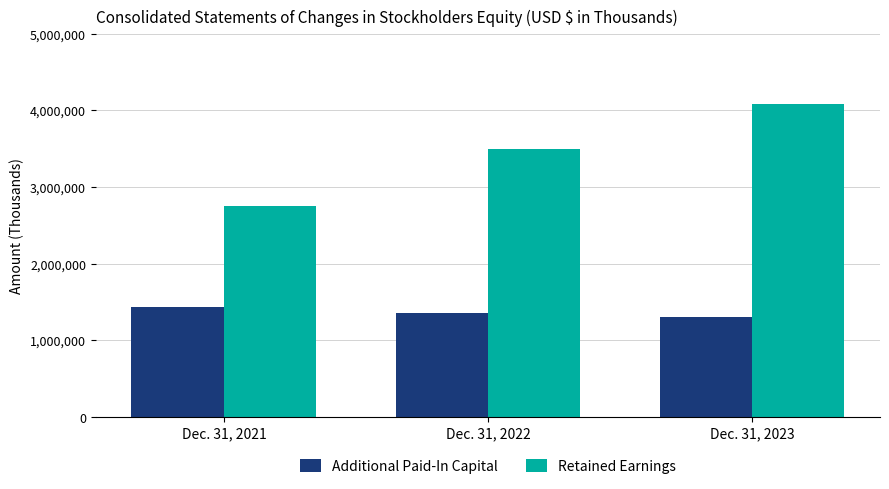

The Additional Paid-In Capital series shows 382948 at Dec. 31, 2023. True or false?

False